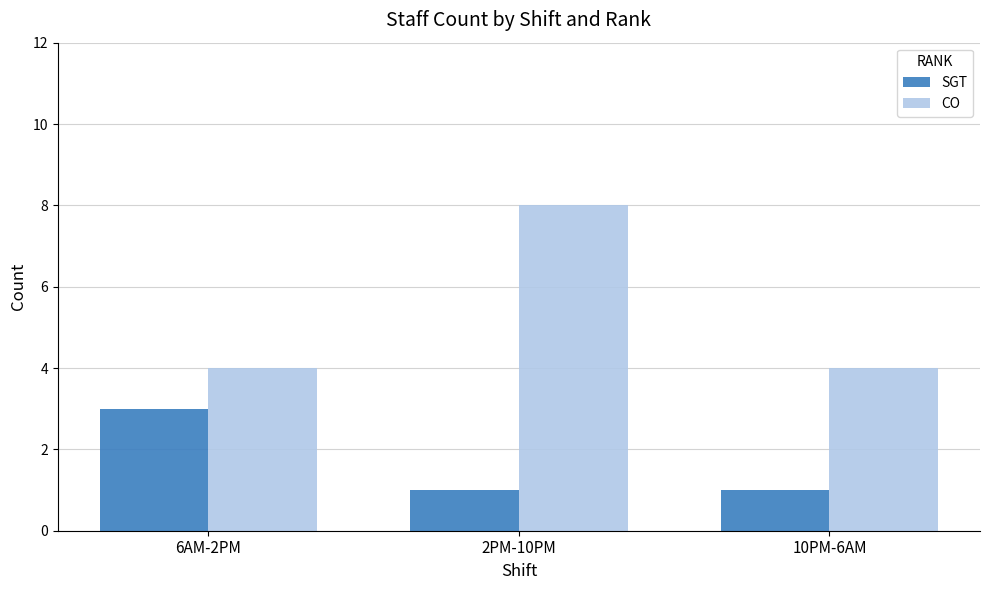

Reading right to left, list all the values displayed in this chart.

SGT: 10PM-6AM=1	2PM-10PM=1	6AM-2PM=3
CO: 10PM-6AM=4	2PM-10PM=8	6AM-2PM=4